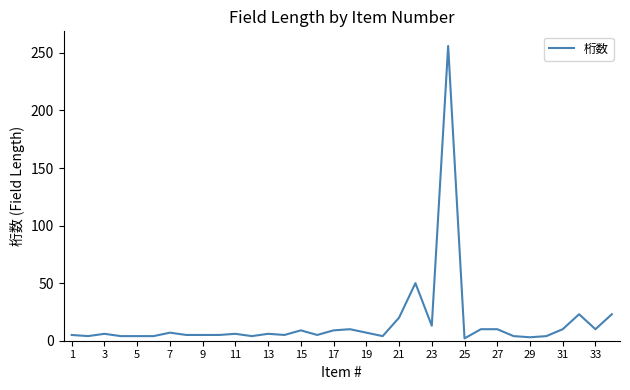

What is the difference between the maximum and minimum values?

254